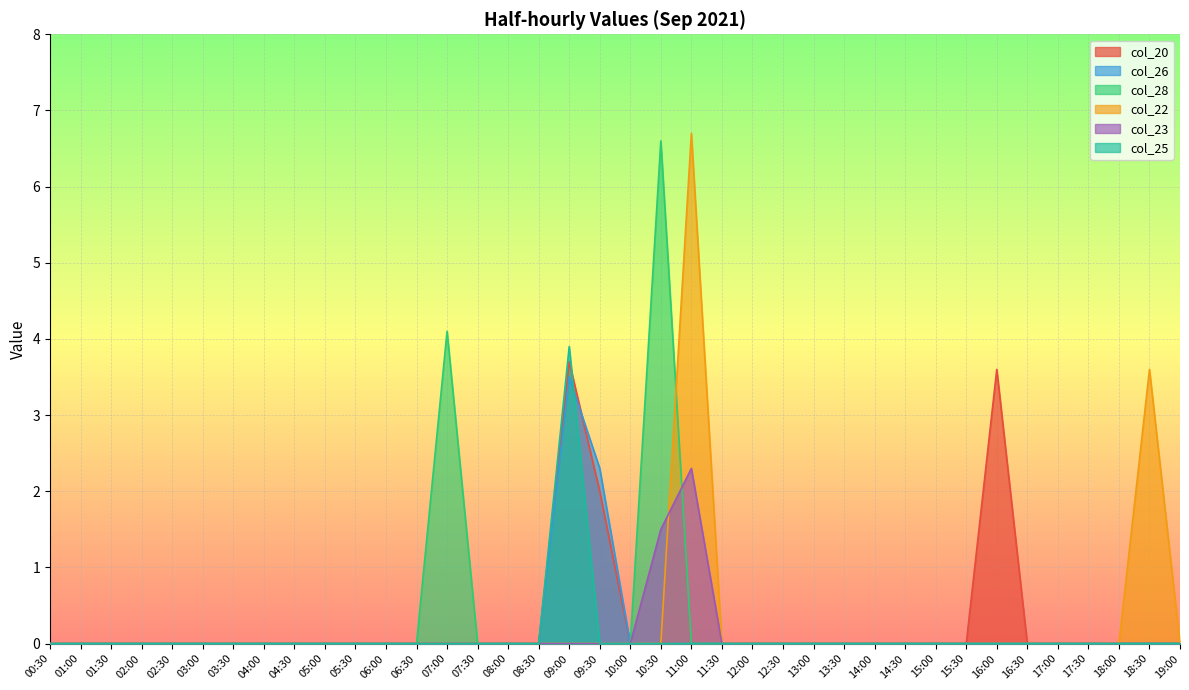

List the series in order of their peak value, lowest first.

col_23, col_26, col_20, col_25, col_28, col_22